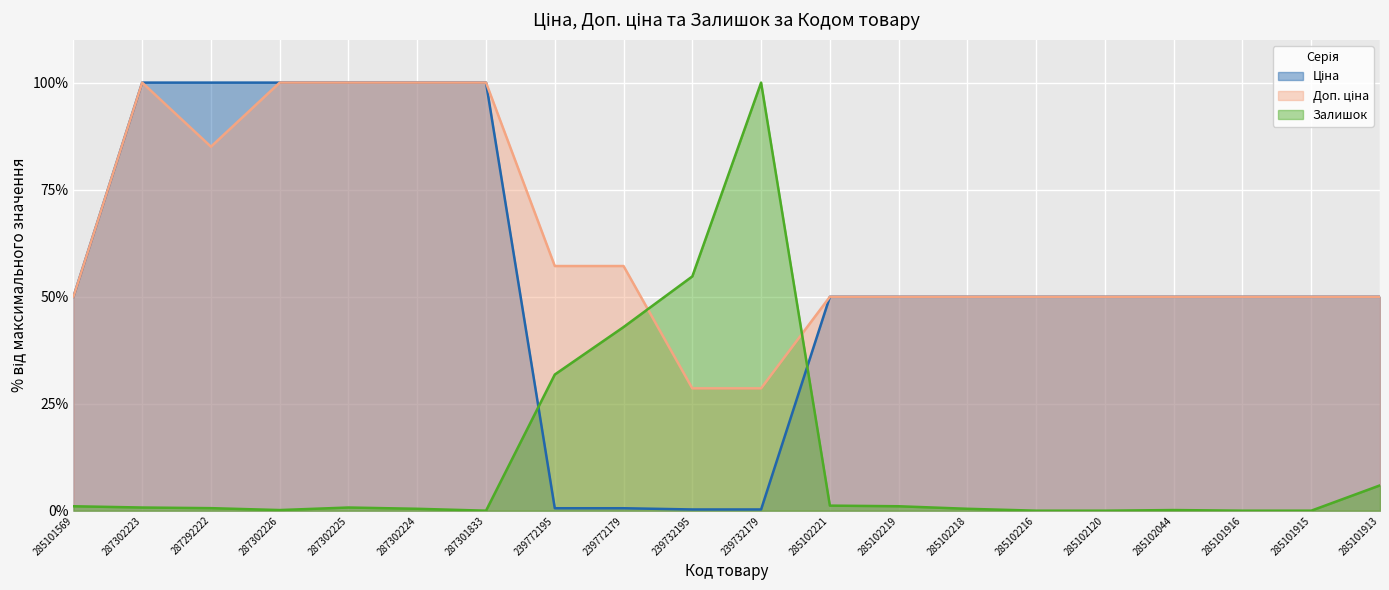

What is the value of the Доп. ціна point at the 7th from the left?

100.0